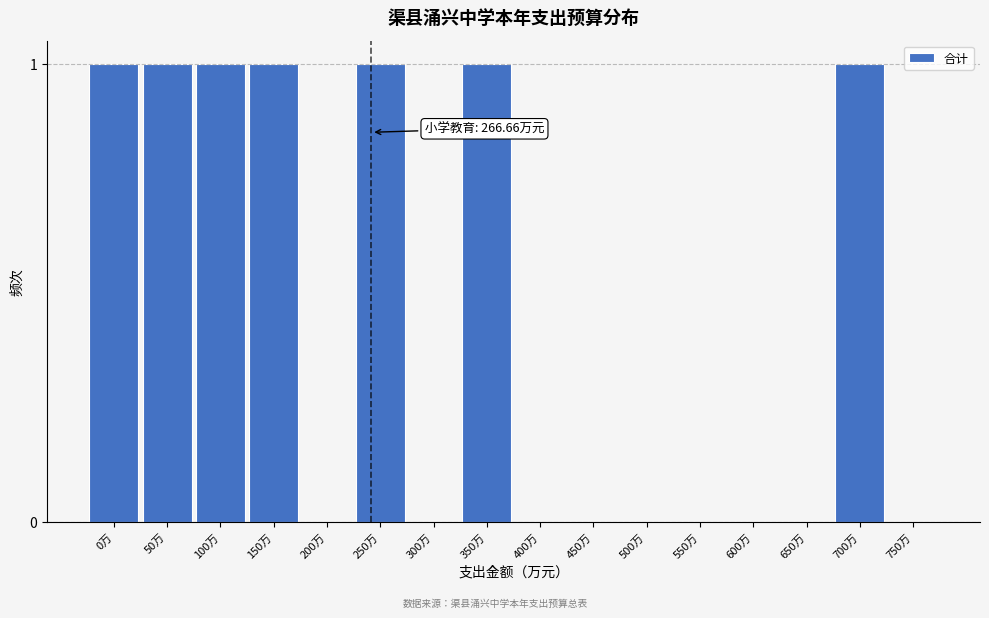

Reading right to left, list all the values displayed in this chart.

750万=0	700万=1	650万=0	600万=0	550万=0	500万=0	450万=0	400万=0	350万=1	300万=0	250万=1	200万=0	150万=1	100万=1	50万=1	0万=1